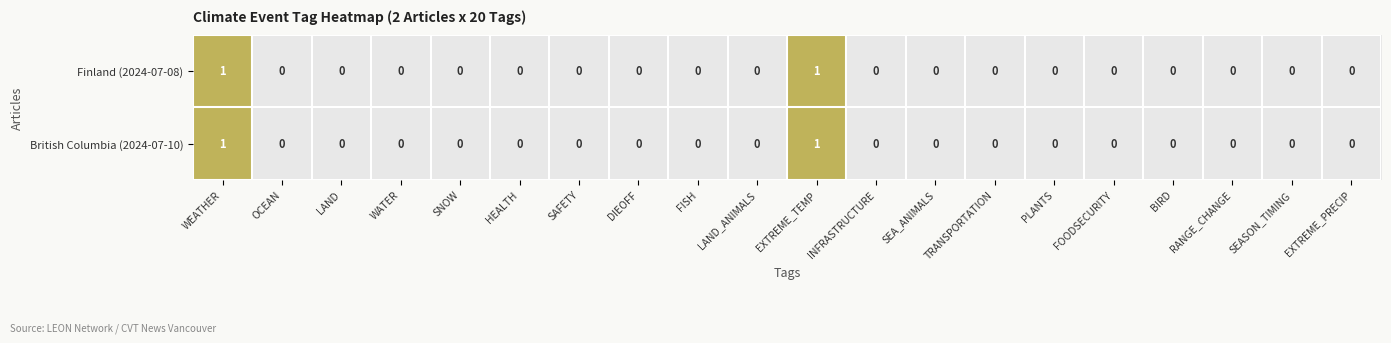

Is it true that British Columbia (2024-07-10) equals 1 at WEATHER?

True